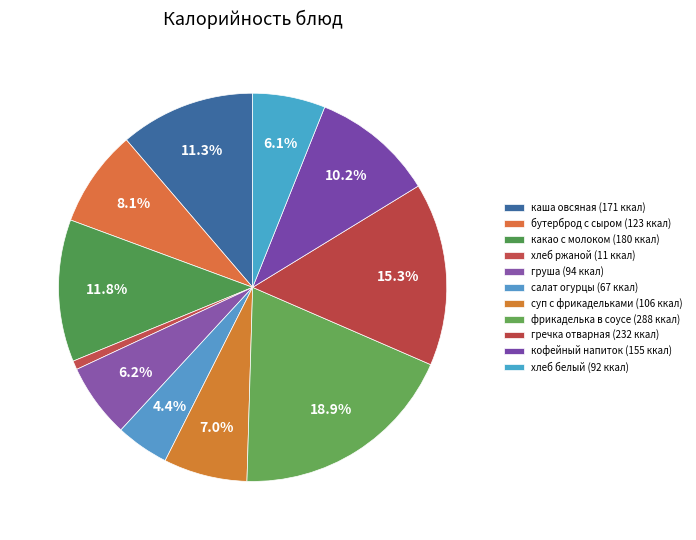

Count the number of slices in the pie.

11